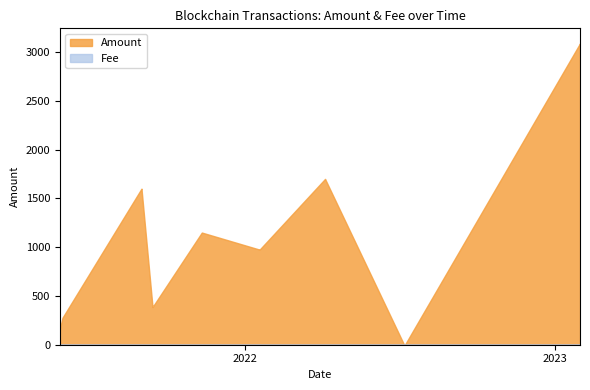

List the series in order of their overall mean, lowest first.

Fee, Amount